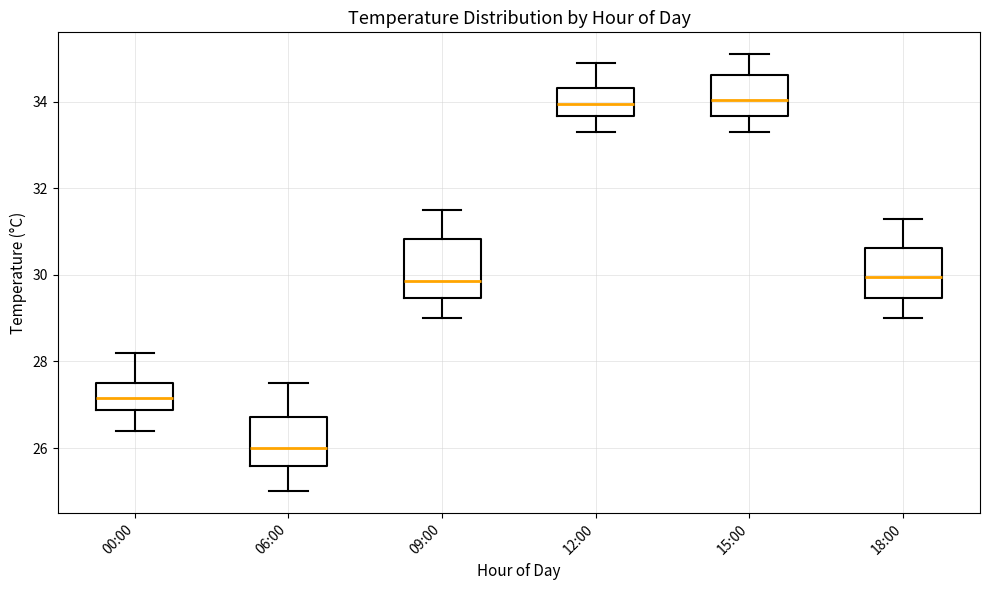

Where does the upper whisker of the box for 09:00 end on the y-axis? The values are not printed on the chart, so give them approximately, as read against the axis.

31.6